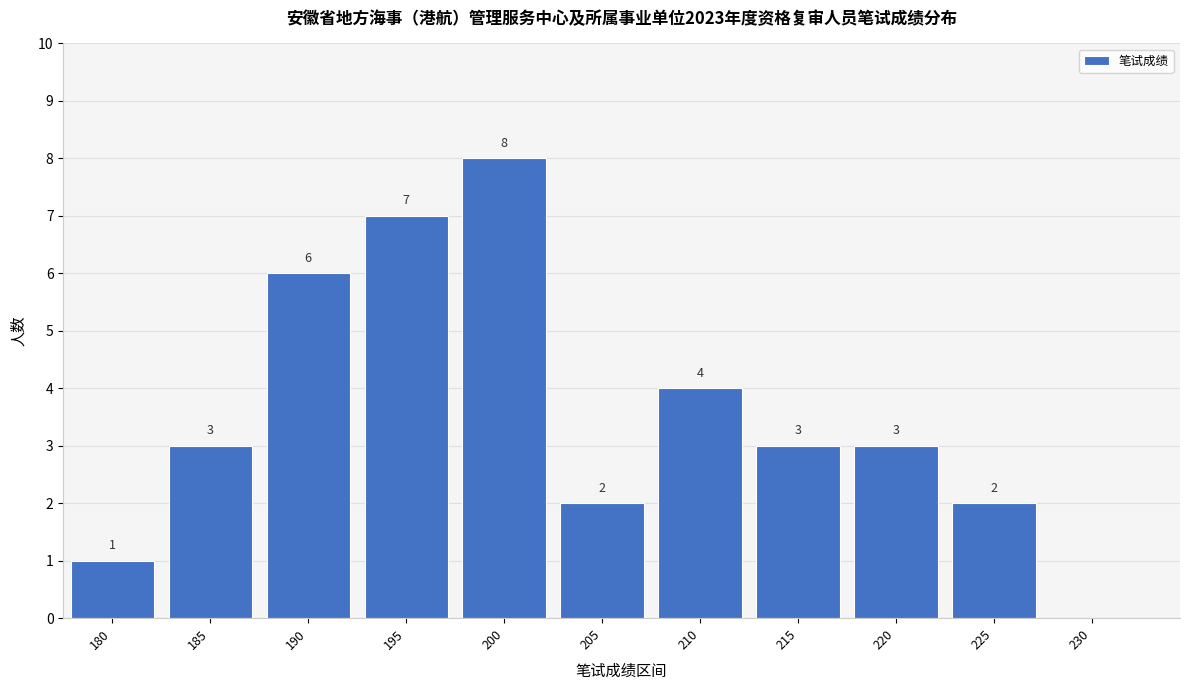

Reading right to left, what are all the values shown in this chart?

230=0	225=2	220=3	215=3	210=4	205=2	200=8	195=7	190=6	185=3	180=1